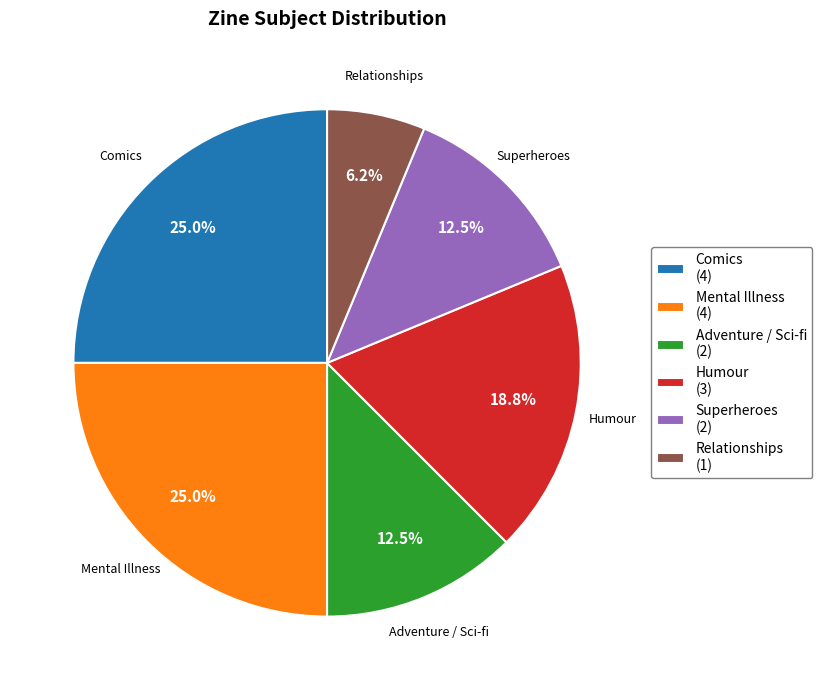

Is the sum of Mental Illness (4) and Relationships (1) greater than half?

No